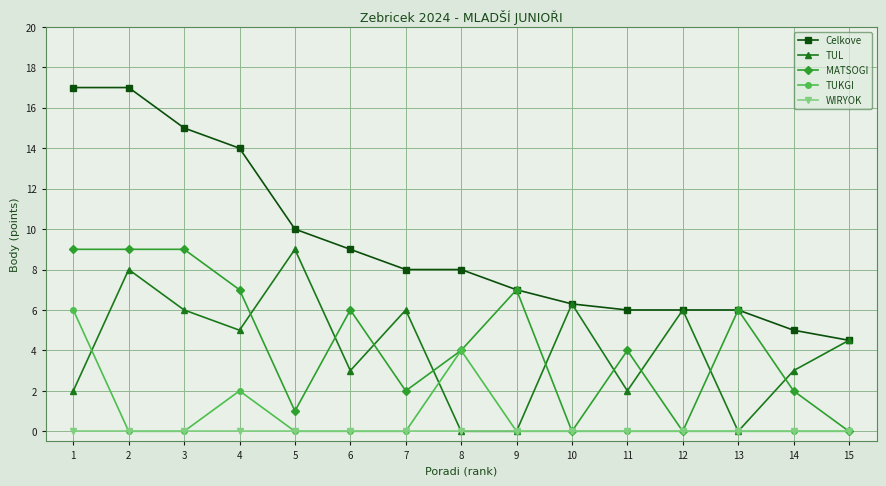

What is the sum of all TUKGI values?

12.0